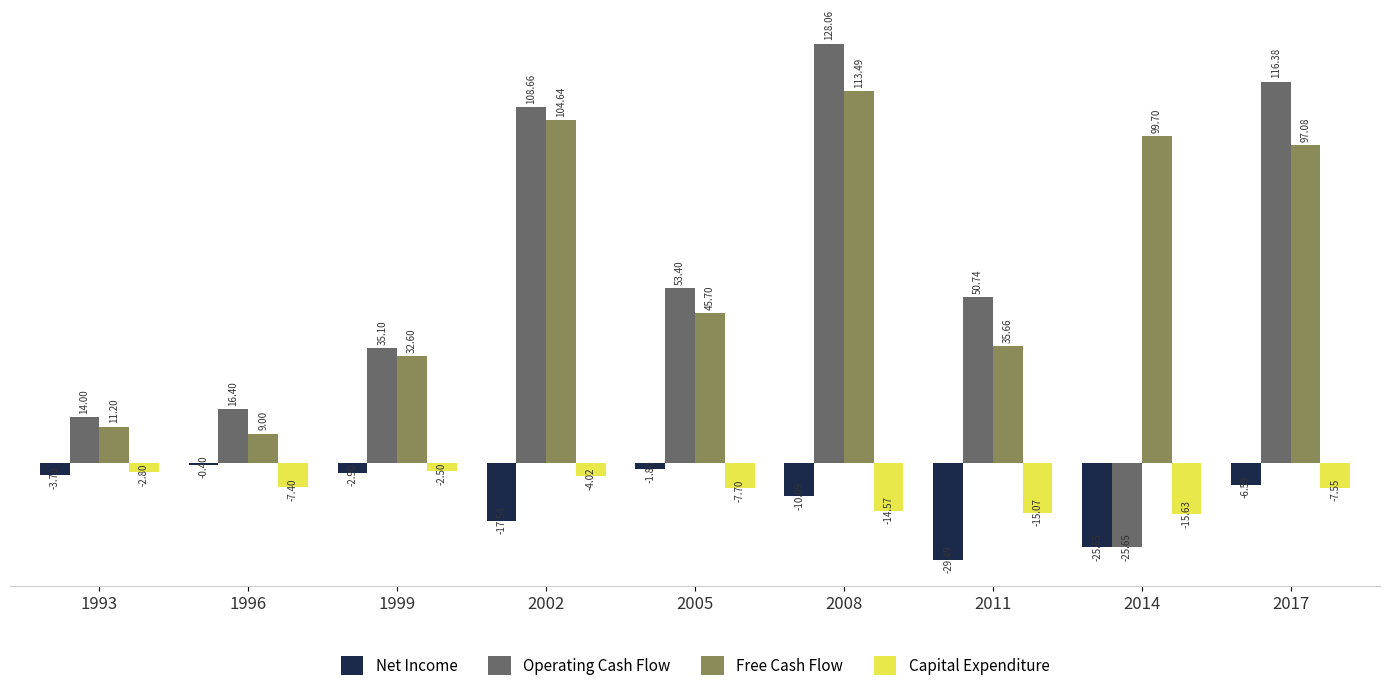

At which label does Free Cash Flow first exceed 45696000?

2002